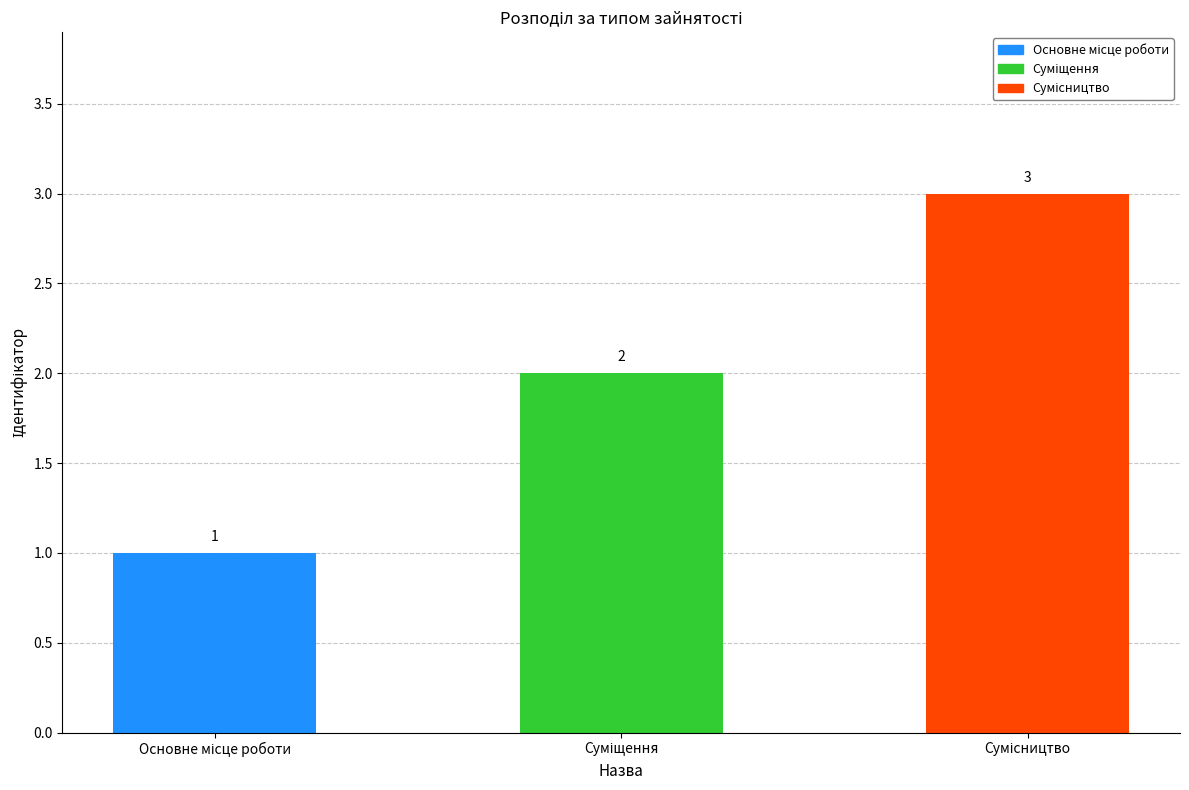

Are the bars grouped side by side (vs. stacked)?

No